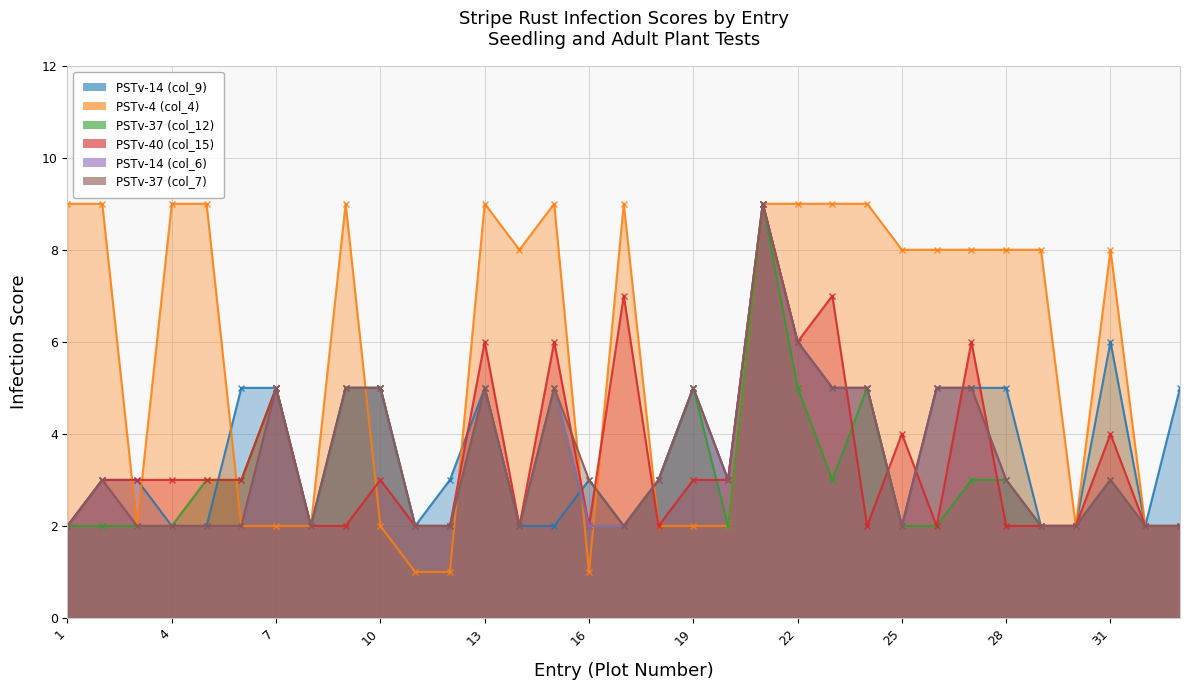

What is the difference between the highest and lowest values at 17?

7